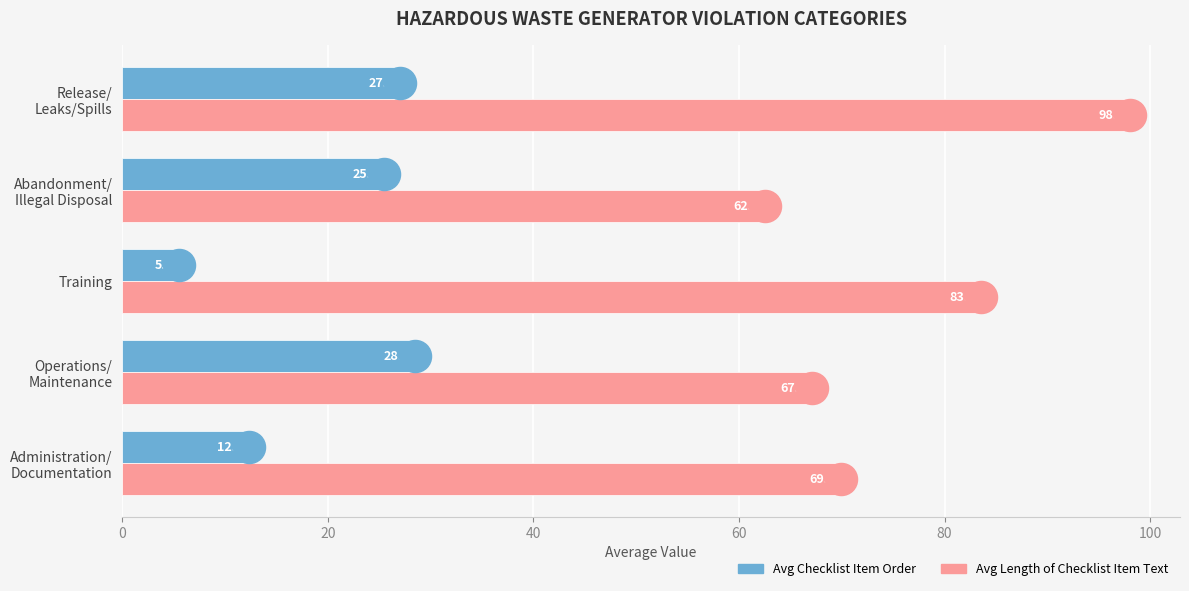

What is the sum of all Avg Length of Checklist Item Text values?

381.0